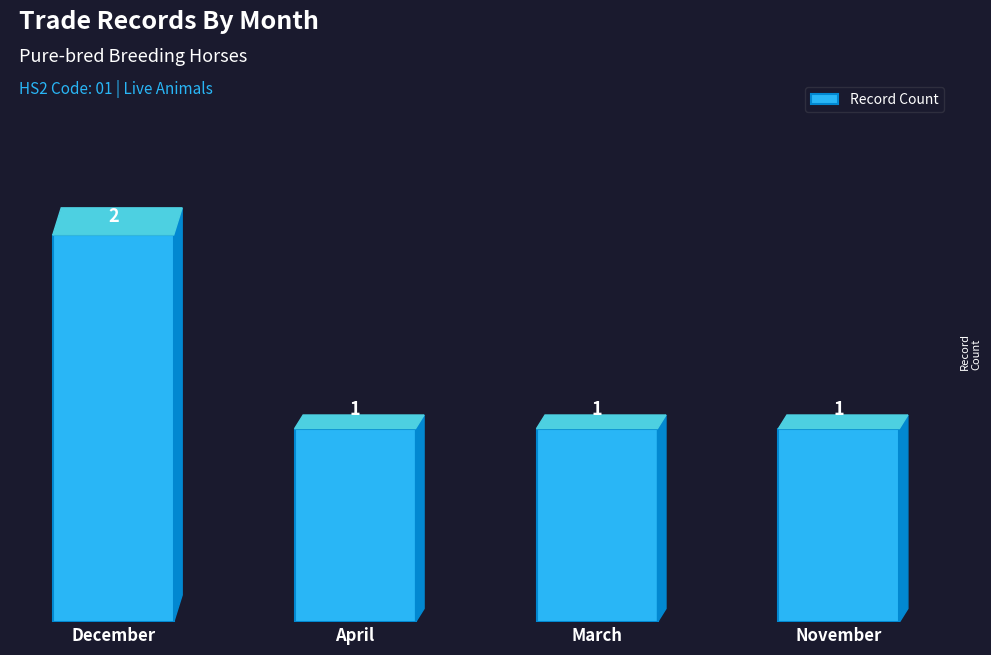

Are the bars horizontal?

No